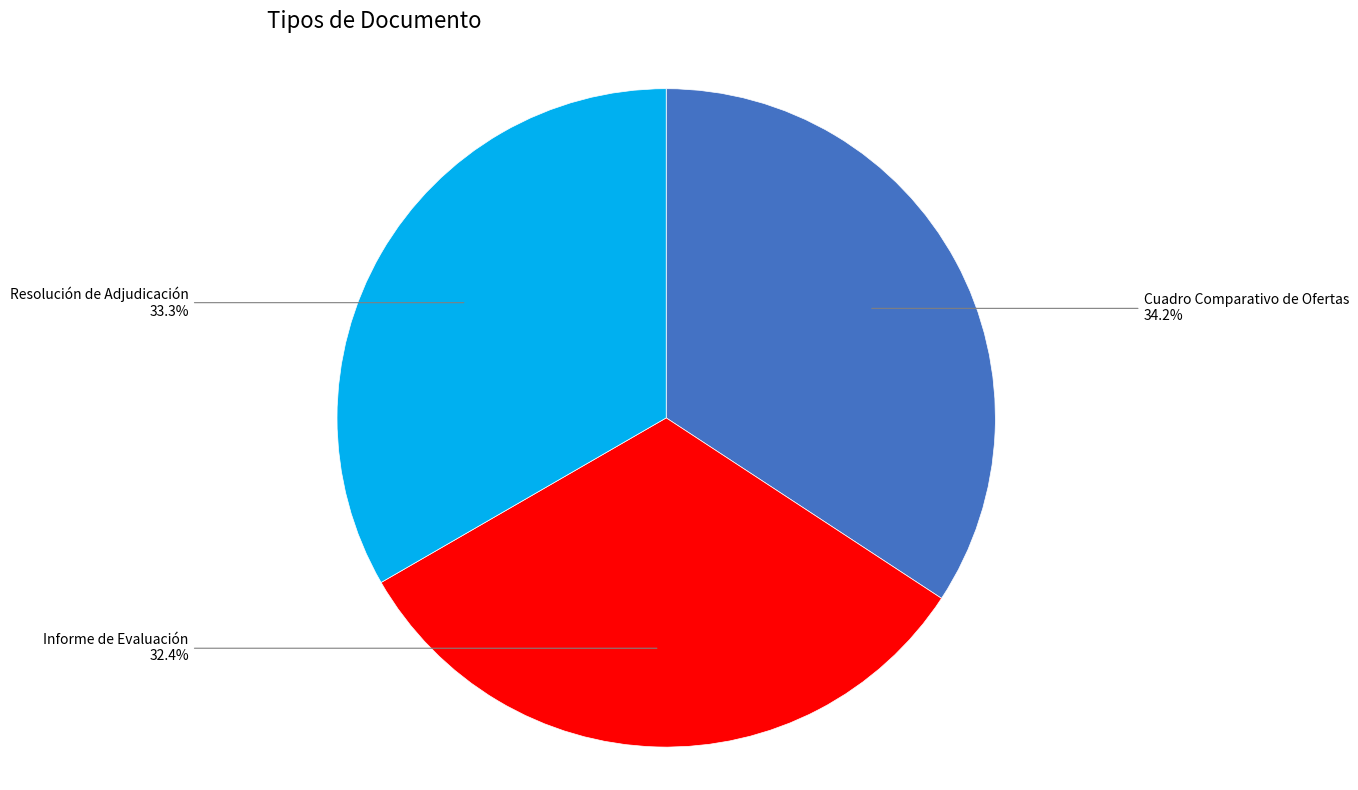

What is the ratio of the value at Resolución de Adjudicación to the value at Informe de Evaluación?

1.0